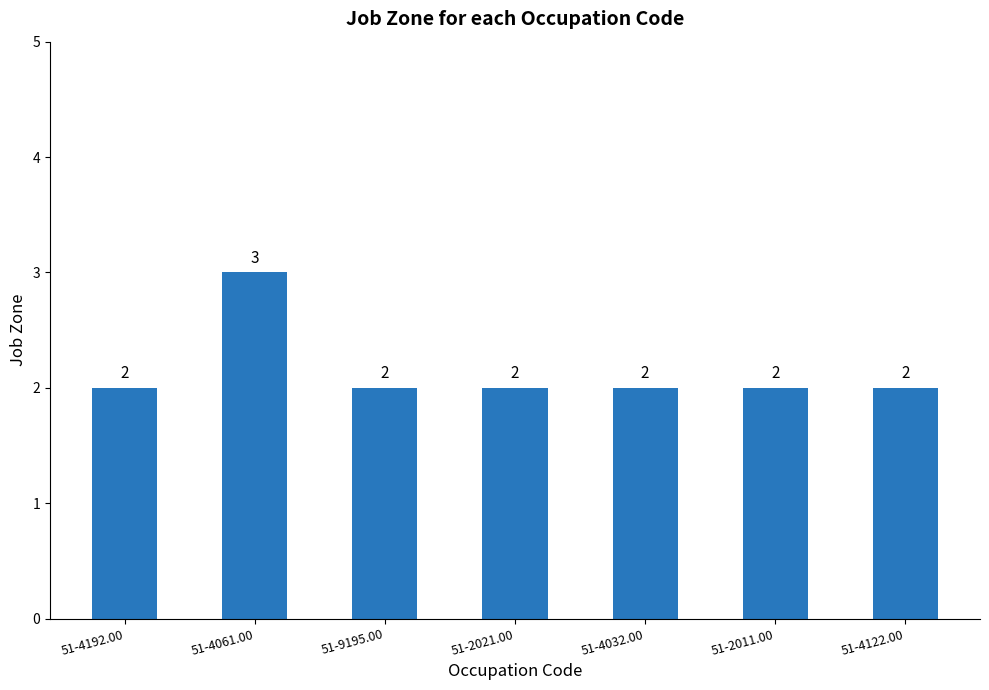

How many categories are shown in the chart?

7